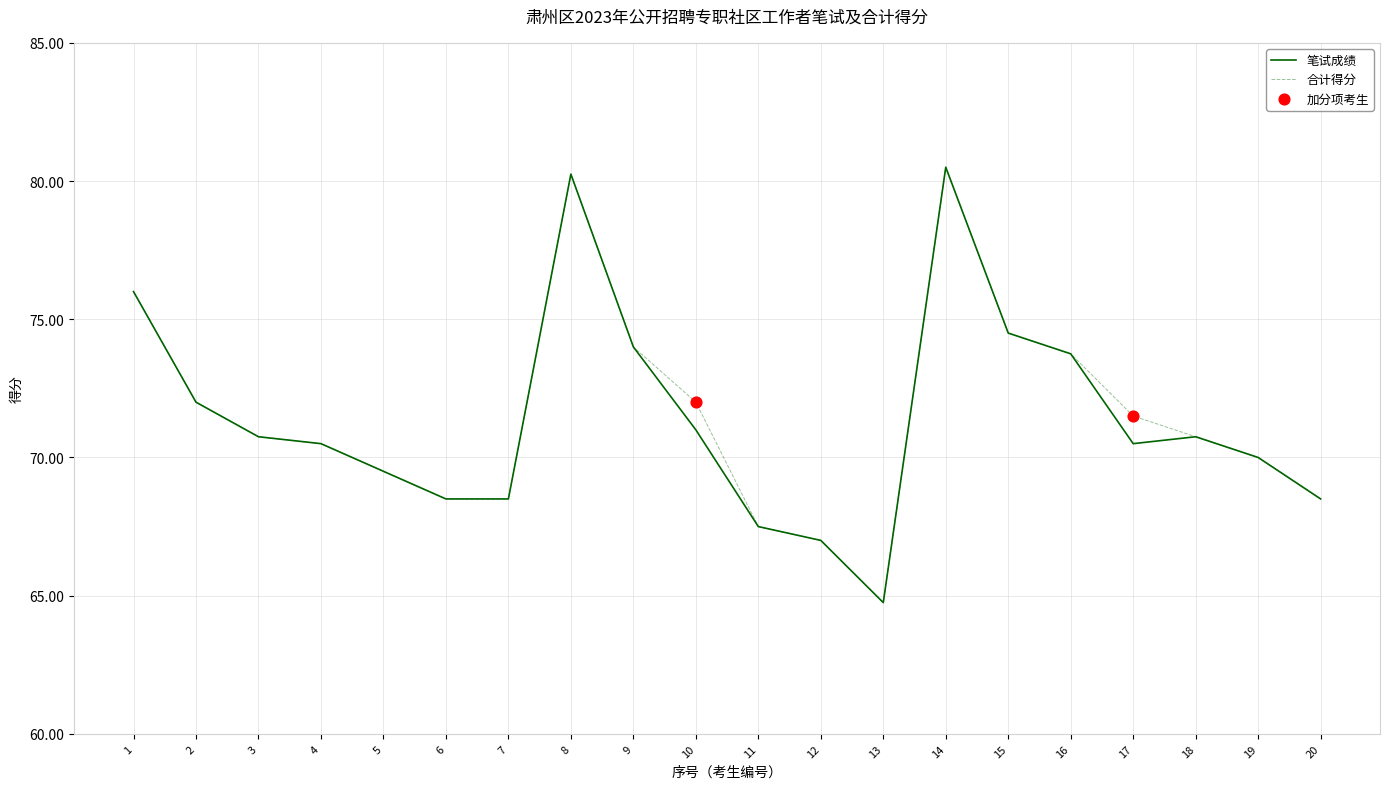

At how many categories does at least one series exceed 73?

6